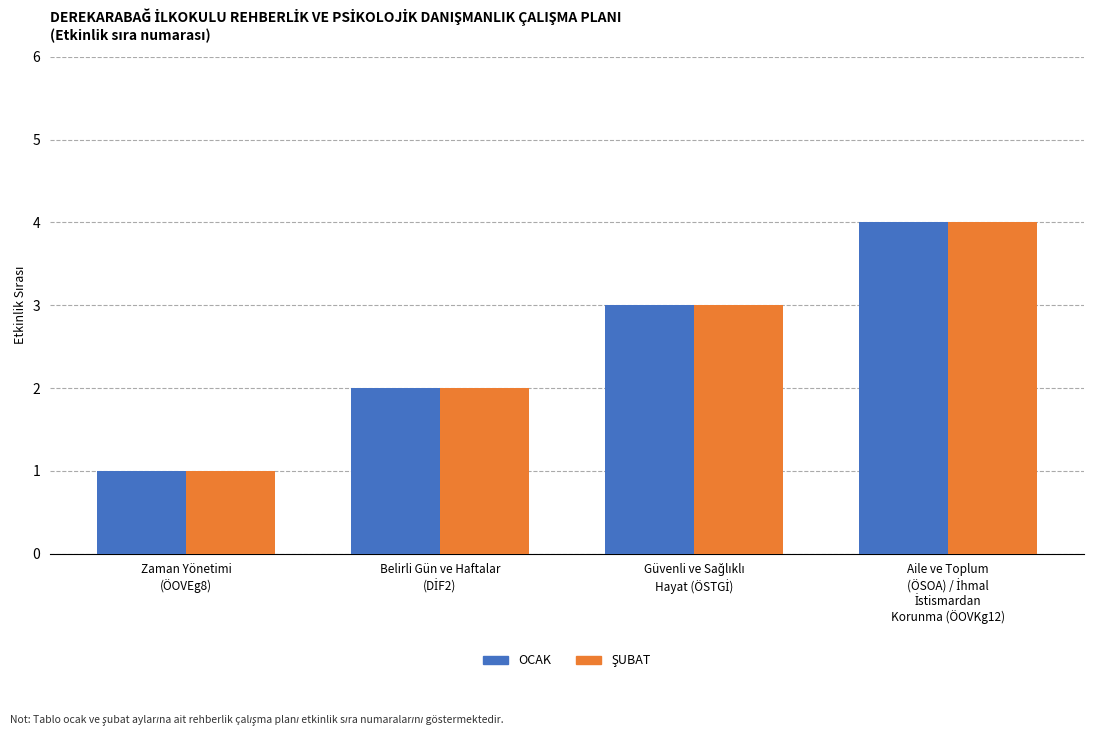

What is the greatest value displayed?

4